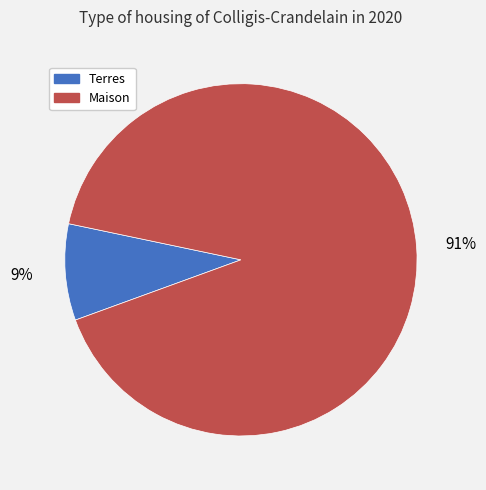

To the nearest percent, what is the average slice percentage?

50%